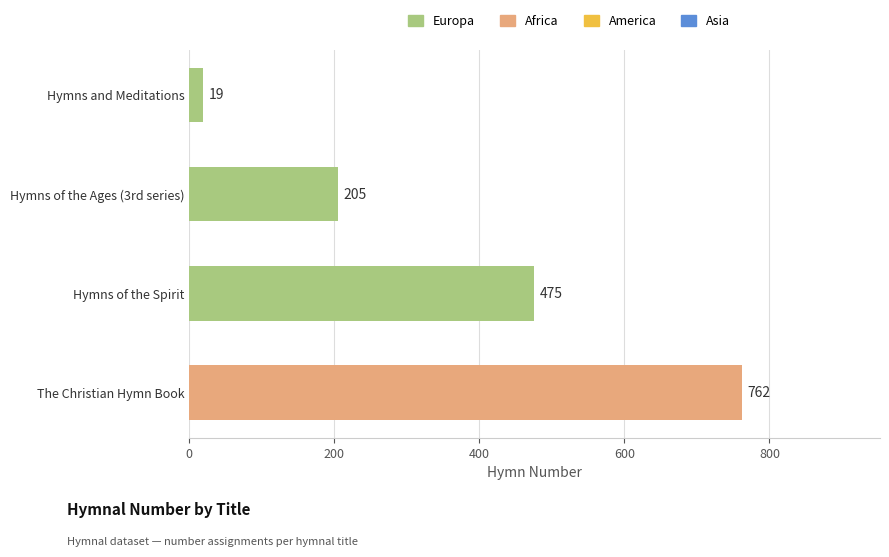

What is the difference between the values at Hymns of the Ages (3rd series) and Hymns of the Spirit?

270